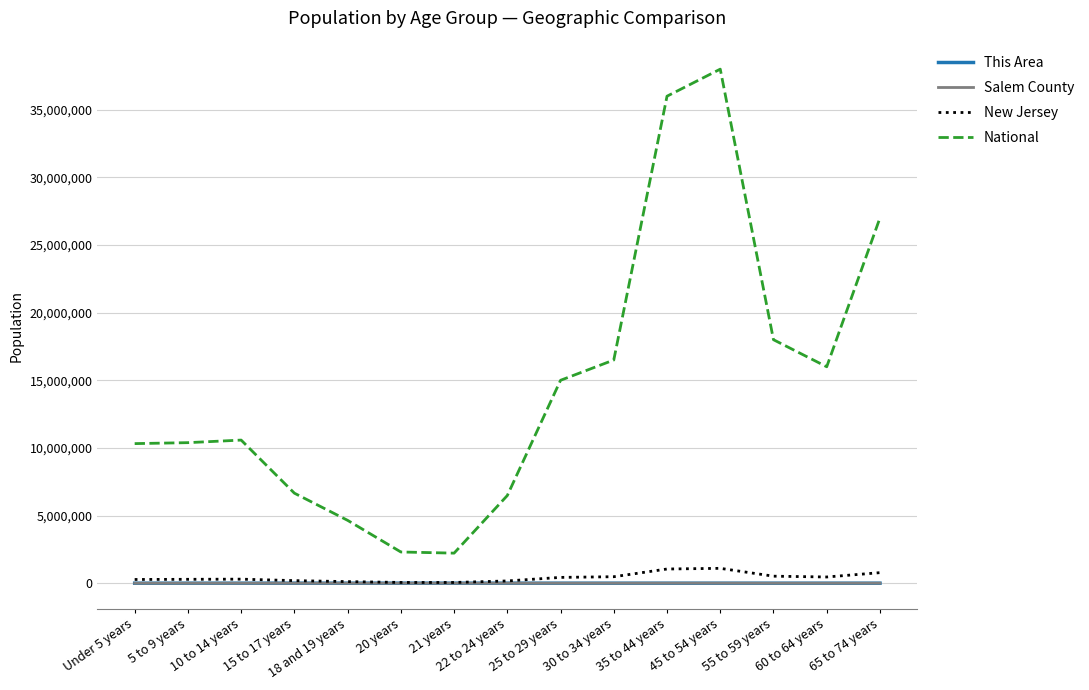

Which series has the largest total across all categories?

National